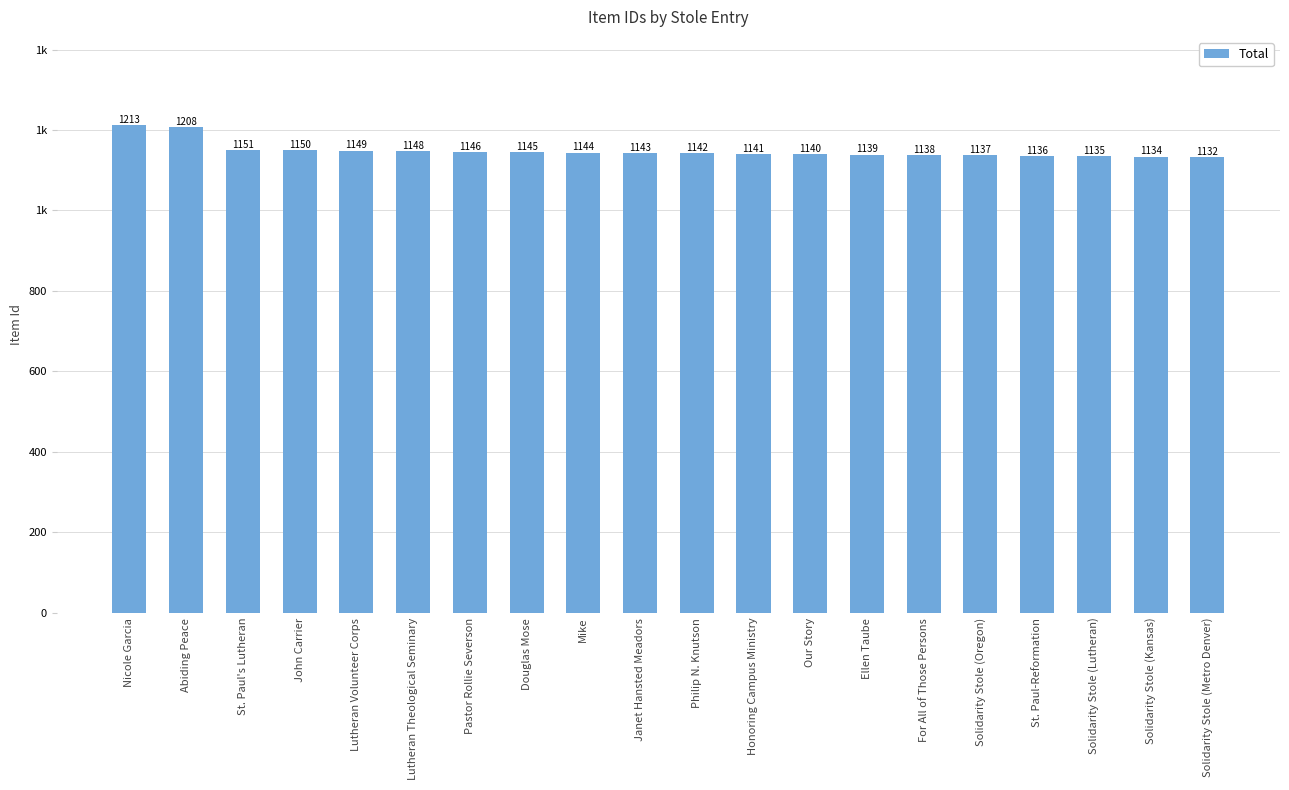

Is it true that the value at Nicole Garcia is 2145?

False